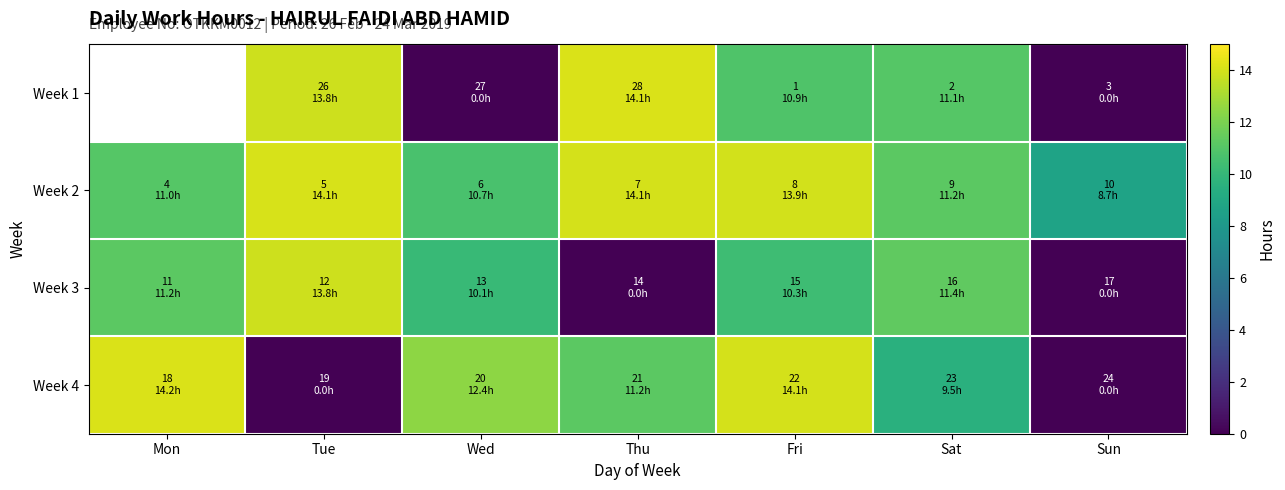

The Week 3 series shows -5.3 at Sun. True or false?

False